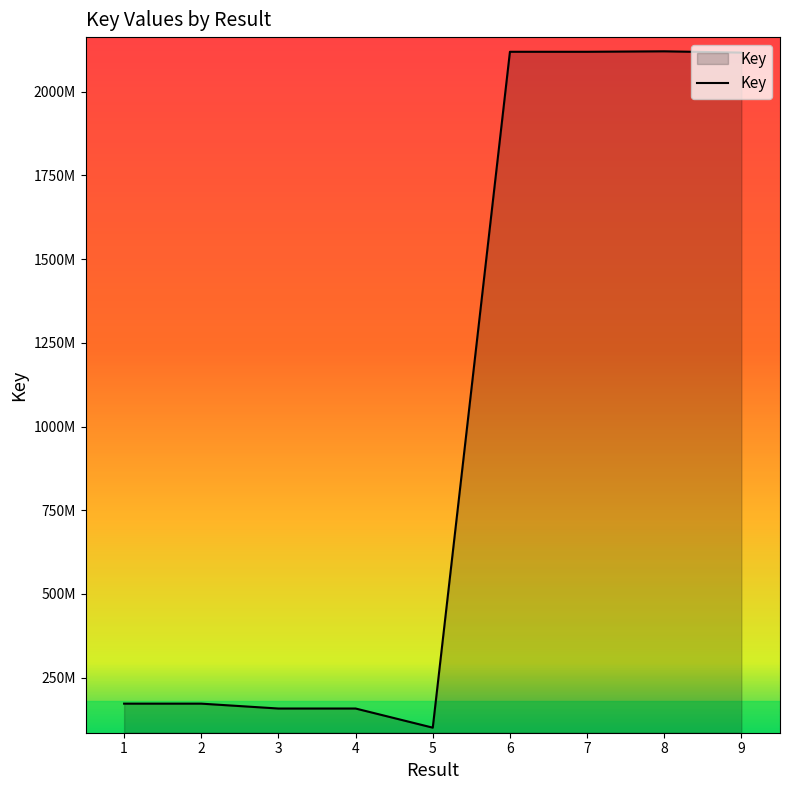

Is this an area chart (filled region under the line)?

Yes